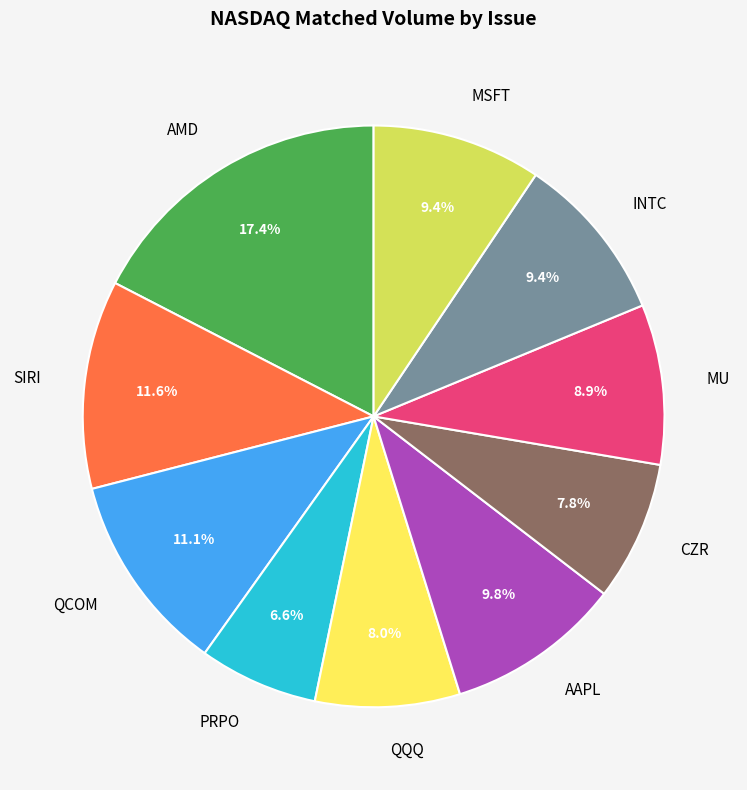

Does AMD account for over 50% of the chart?

No